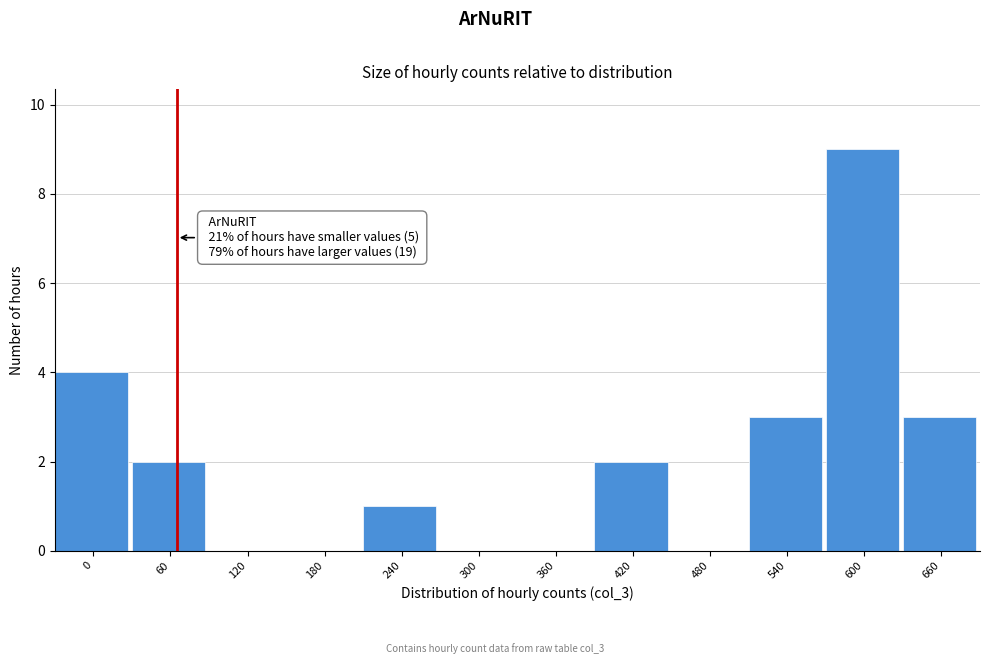

Reading left to right, extract all data points from this chart.

0=4	60=2	120=0	180=0	240=1	300=0	360=0	420=2	480=0	540=3	600=9	660=3